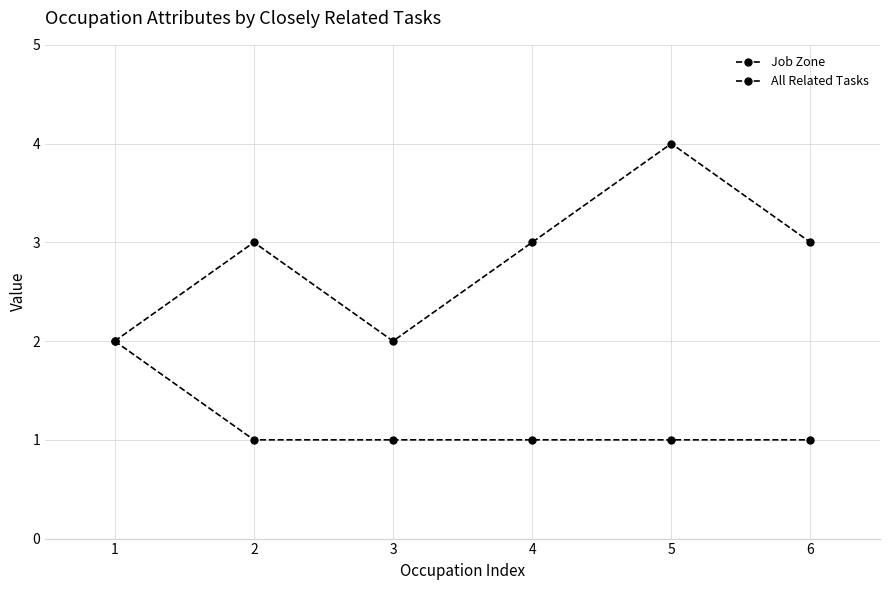

What is the sum of all All Related Tasks values?

7